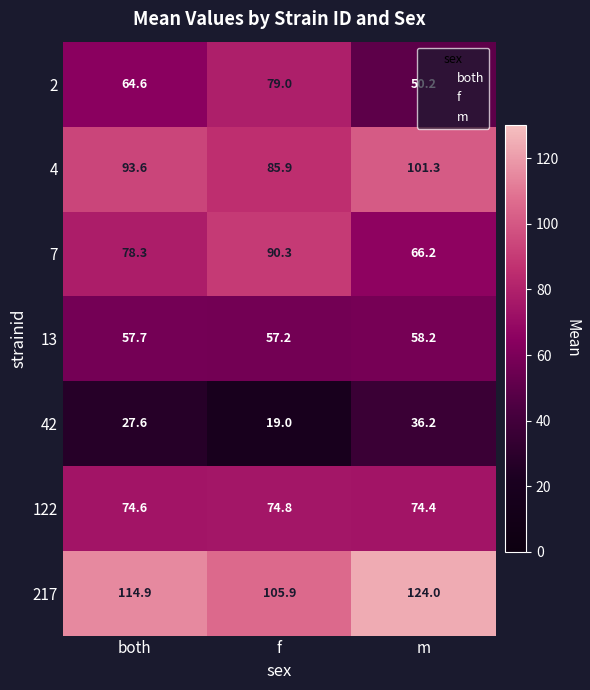

What is the sum of the 13 values at m and f?

115.4